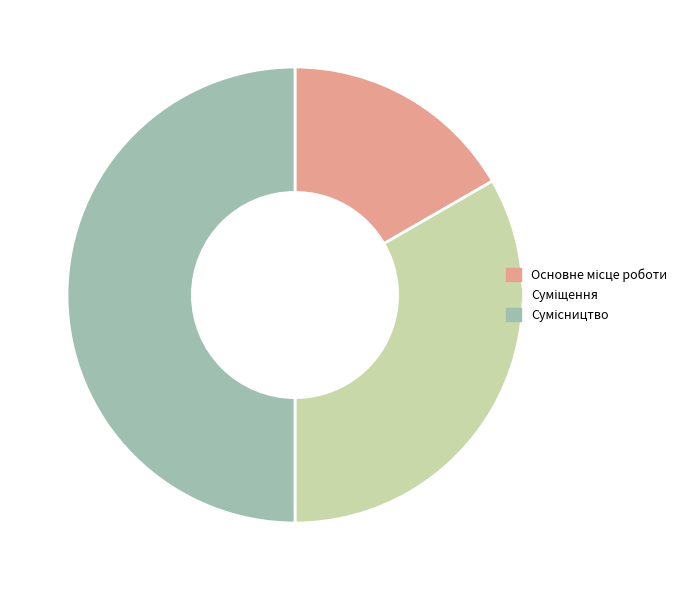

Count the number of slices in the pie.

3